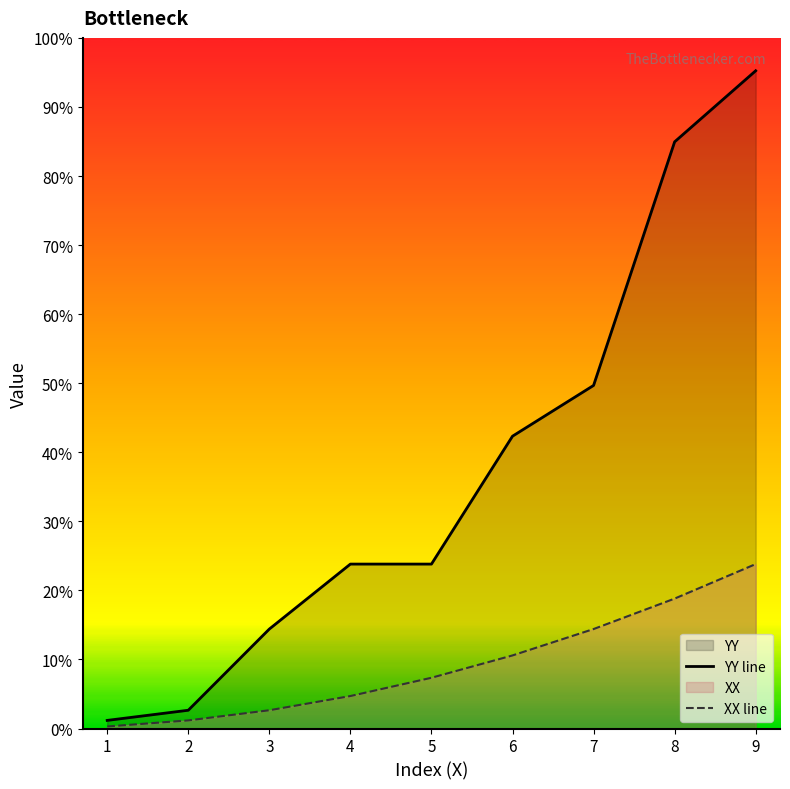

Is the value of XX line at 1 greater than the value of YY line at 6?

No